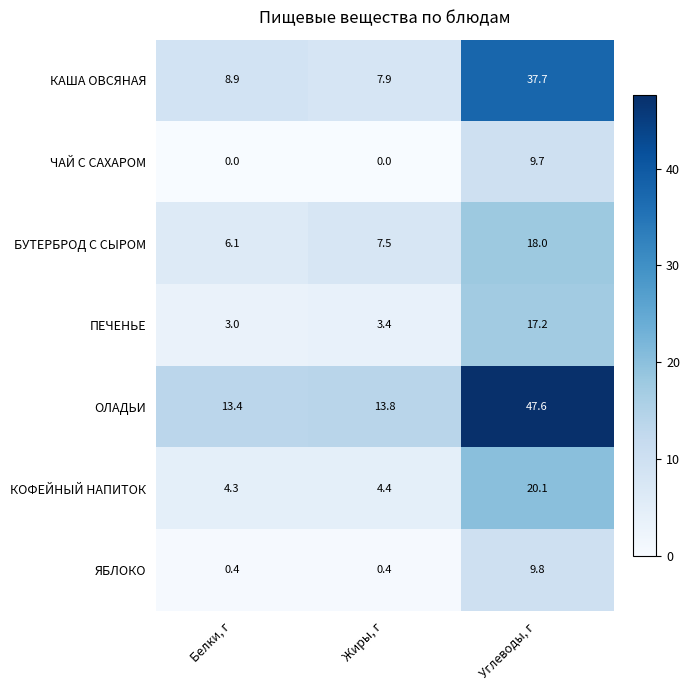

What is the average value of the ПЕЧЕНЬЕ series?

7.9